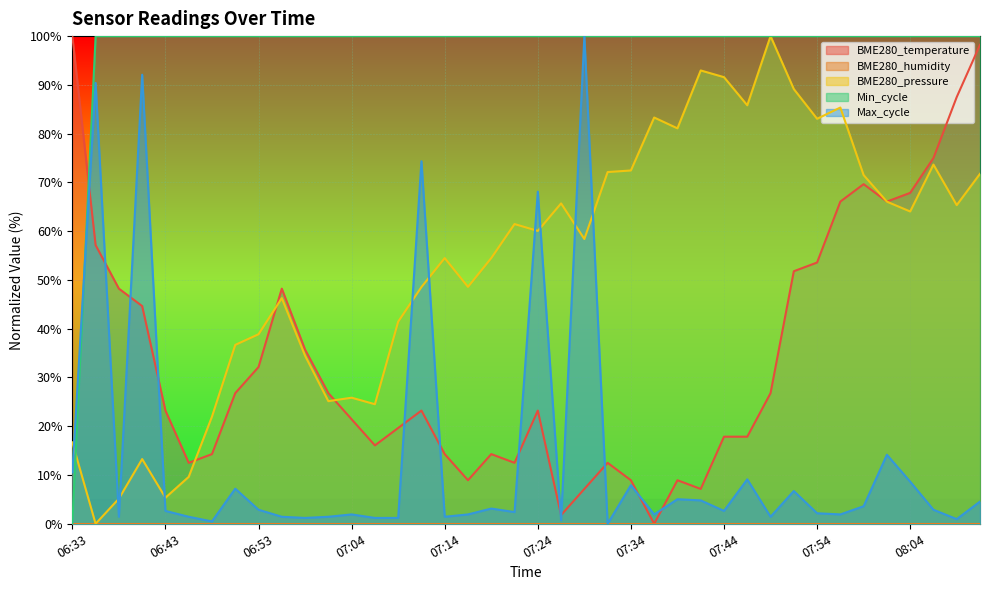

What is the value of the Min_cycle point at the 8th from the left?

100.0